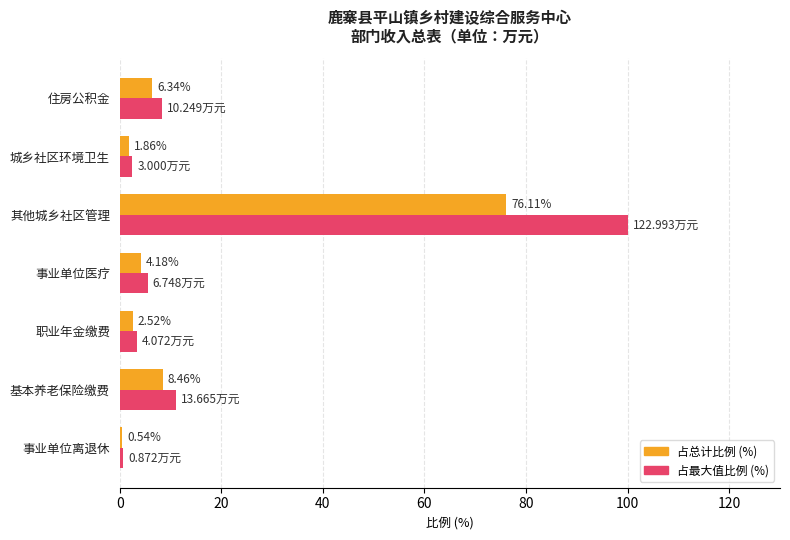

What is the spread (max minus min) of values at 住房公积金?

2.0